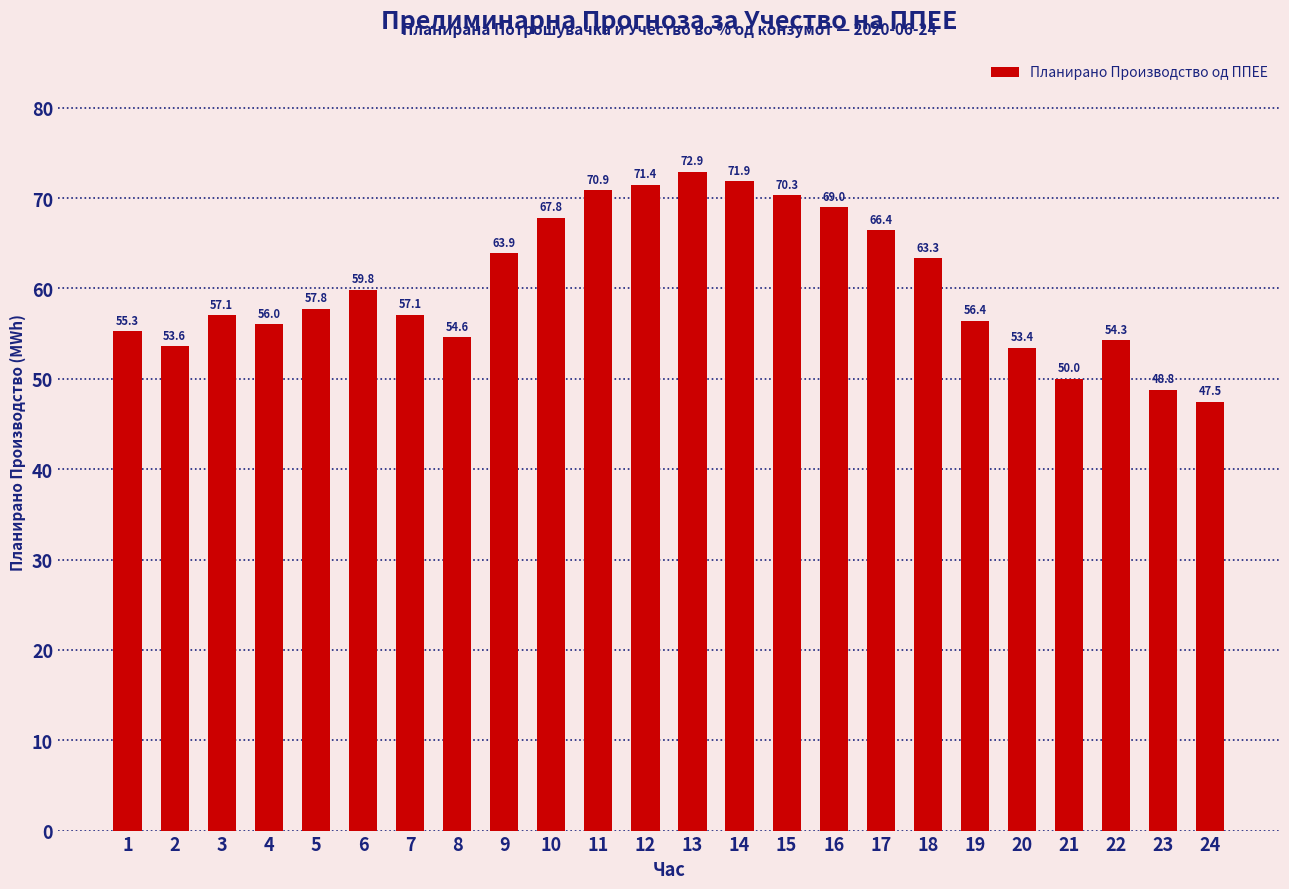

Are the bars horizontal?

No